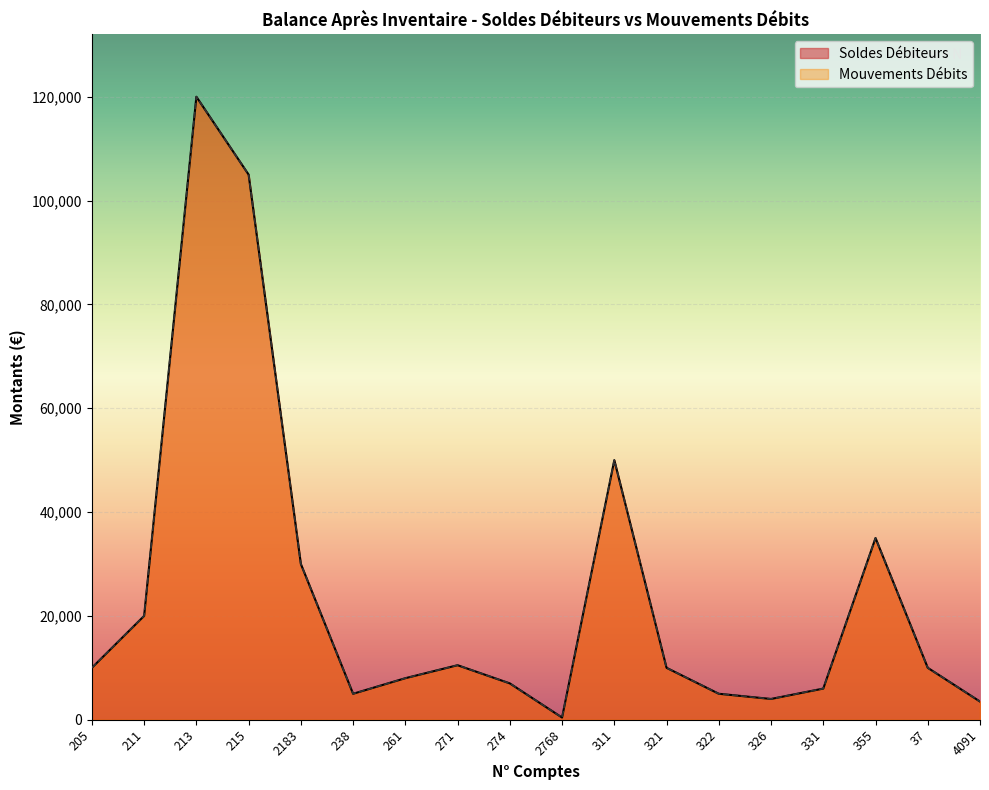

The Soldes Débiteurs series shows 50000 at 311. True or false?

True